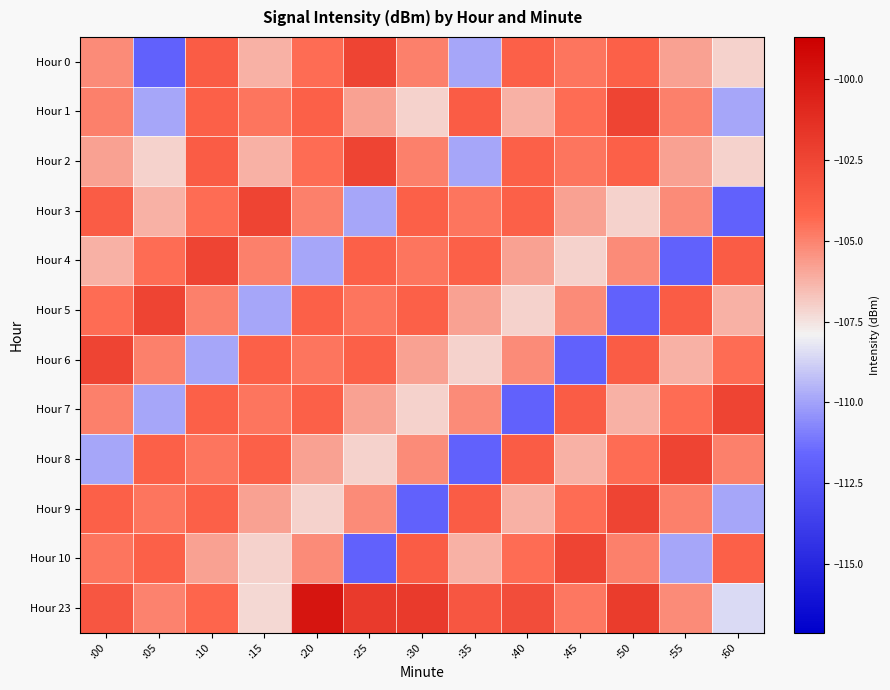

How many series are shown in this chart?

12